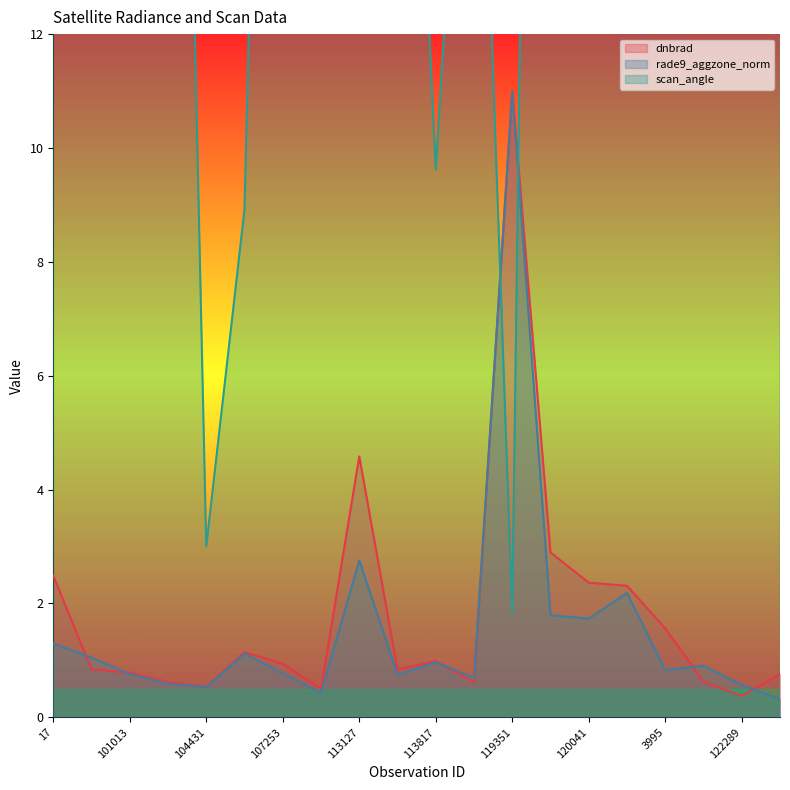

What is the spread (max minus min) of values at 113644?

23.2